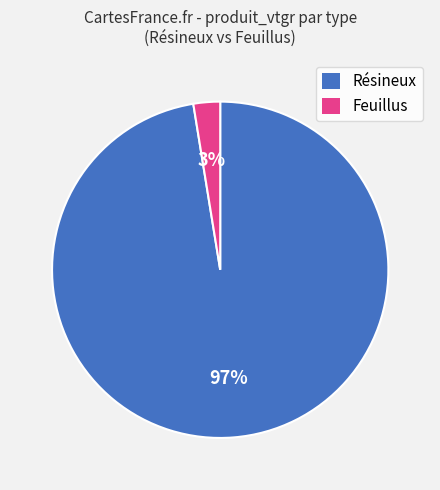

Does any single category account for the majority?

Yes